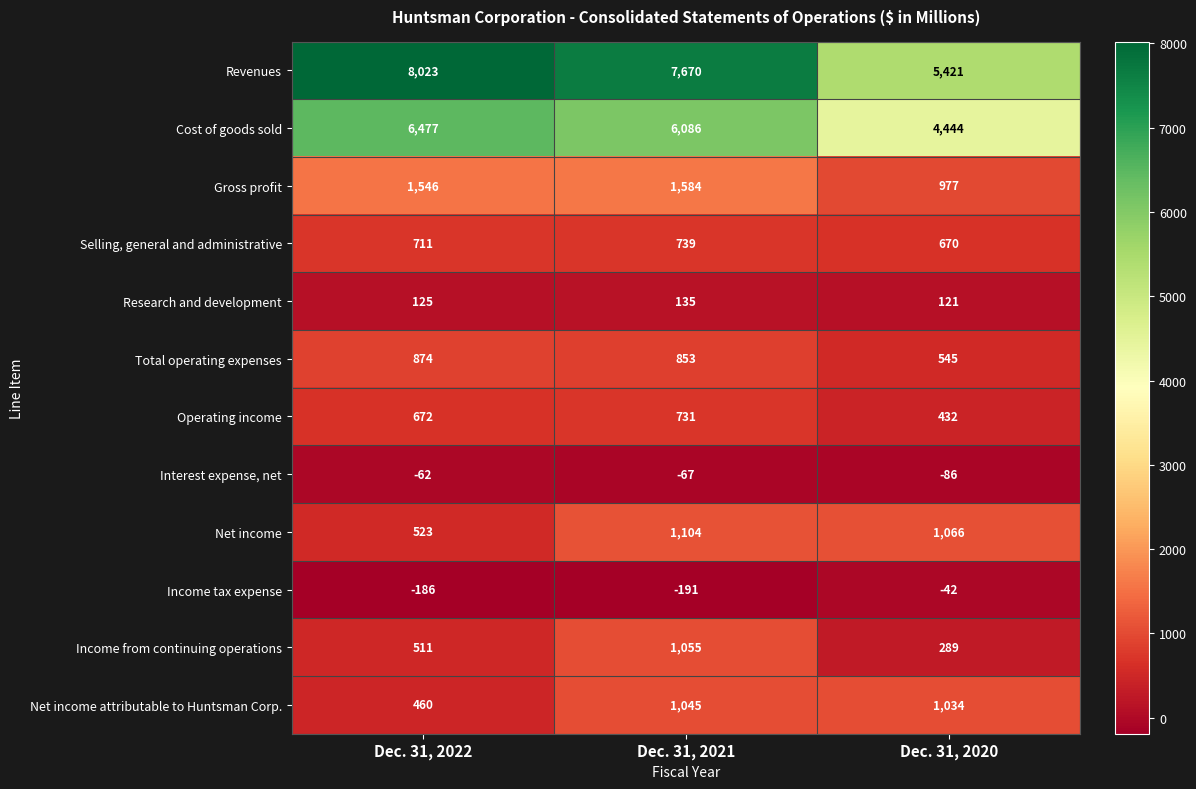

What is the sum of all Income tax expense values?

-419